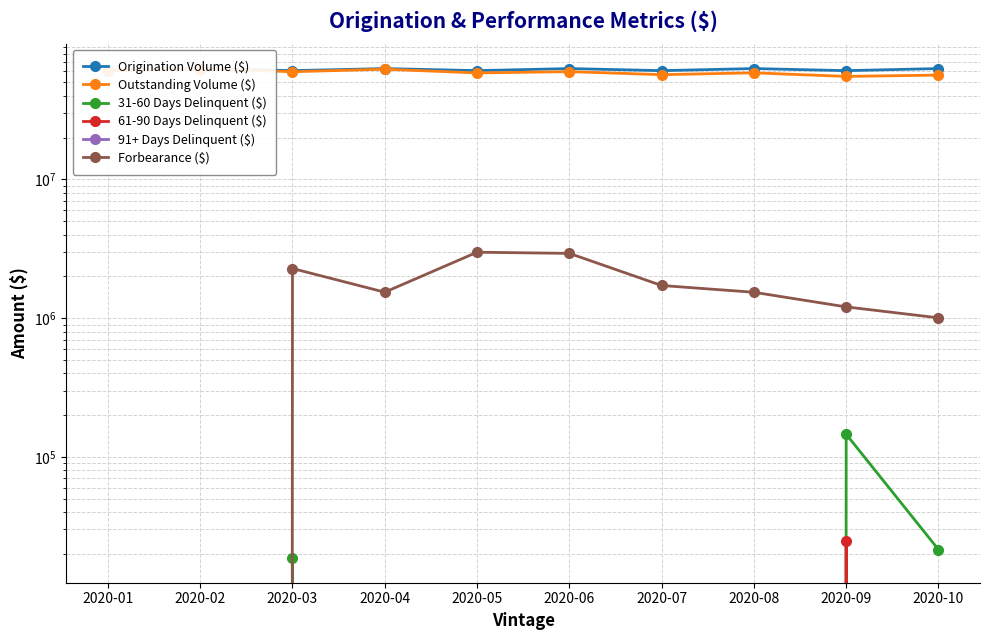

Which series changed the most between 2020-03 and 2020-08?

Origination Volume ($)